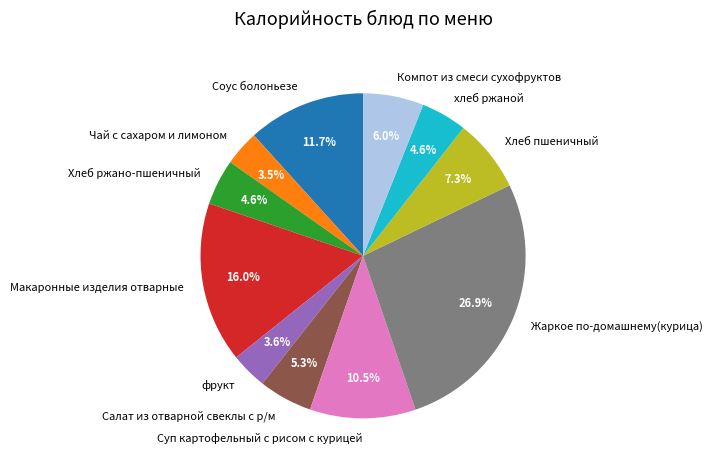

To the nearest percent, what is the difference between the Суп картофельный с рисом с курицей and Жаркое по-домашнему(курица) slice percentages?

16%